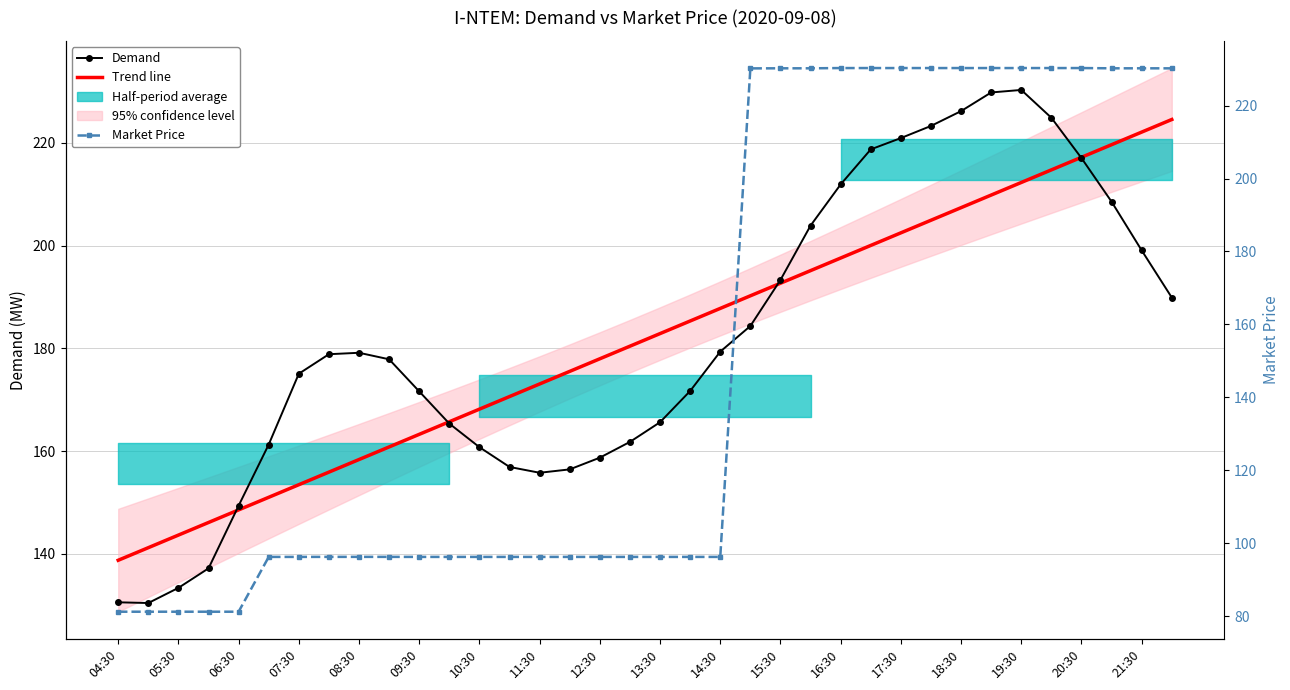

What is the maximum value shown in the chart?

230.3